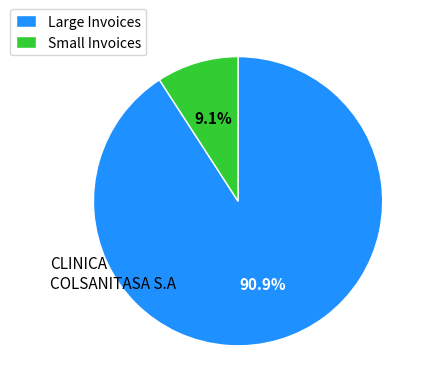

Count the number of slices in the pie.

2